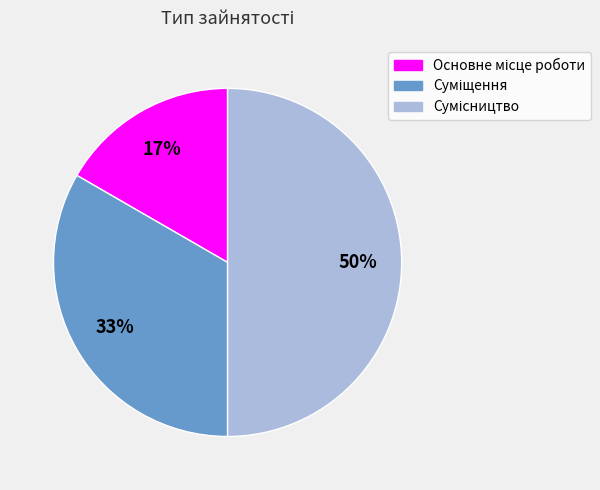

To the nearest percent, what is the average slice percentage?

33%